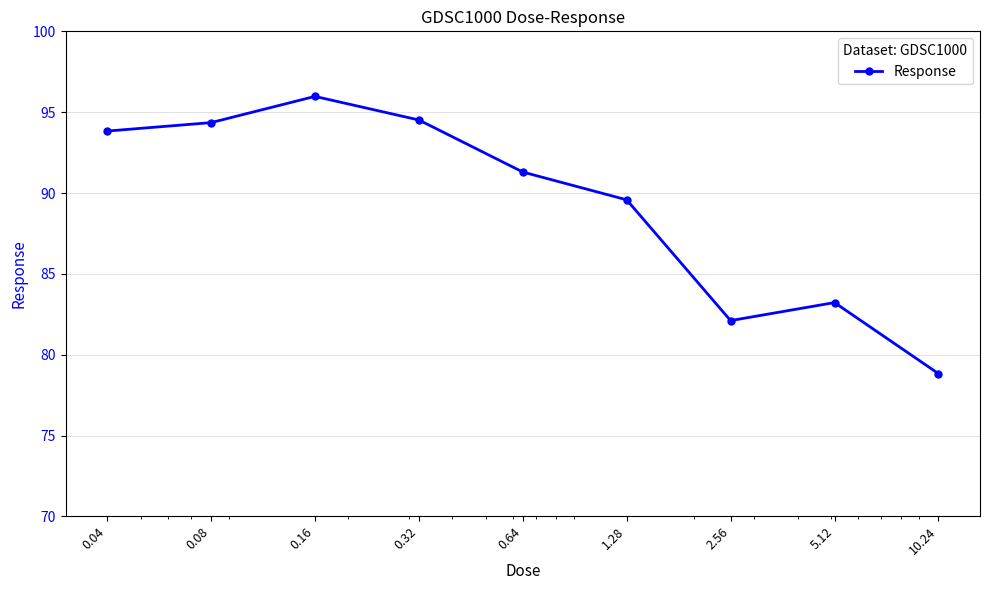

True or false: there are more than 1 points higher than both neighbors.

True